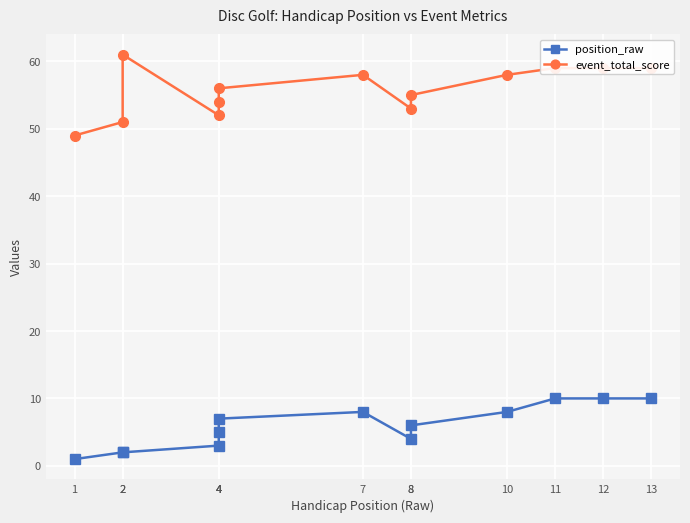

Which label corresponds to the smallest value in the chart?

1